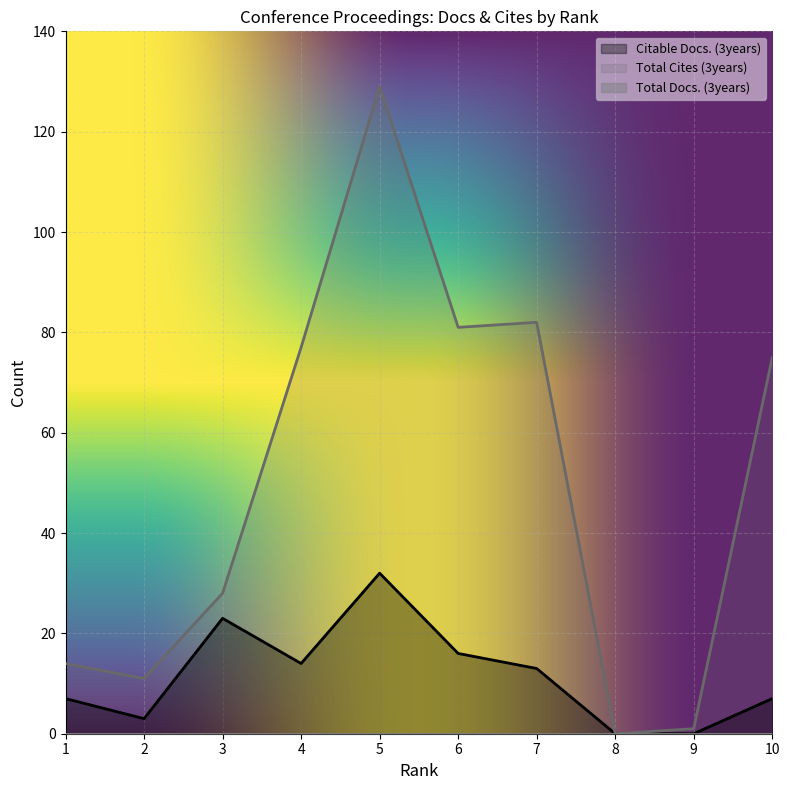

The Total Cites (3years) series shows 0 at 9. True or false?

False